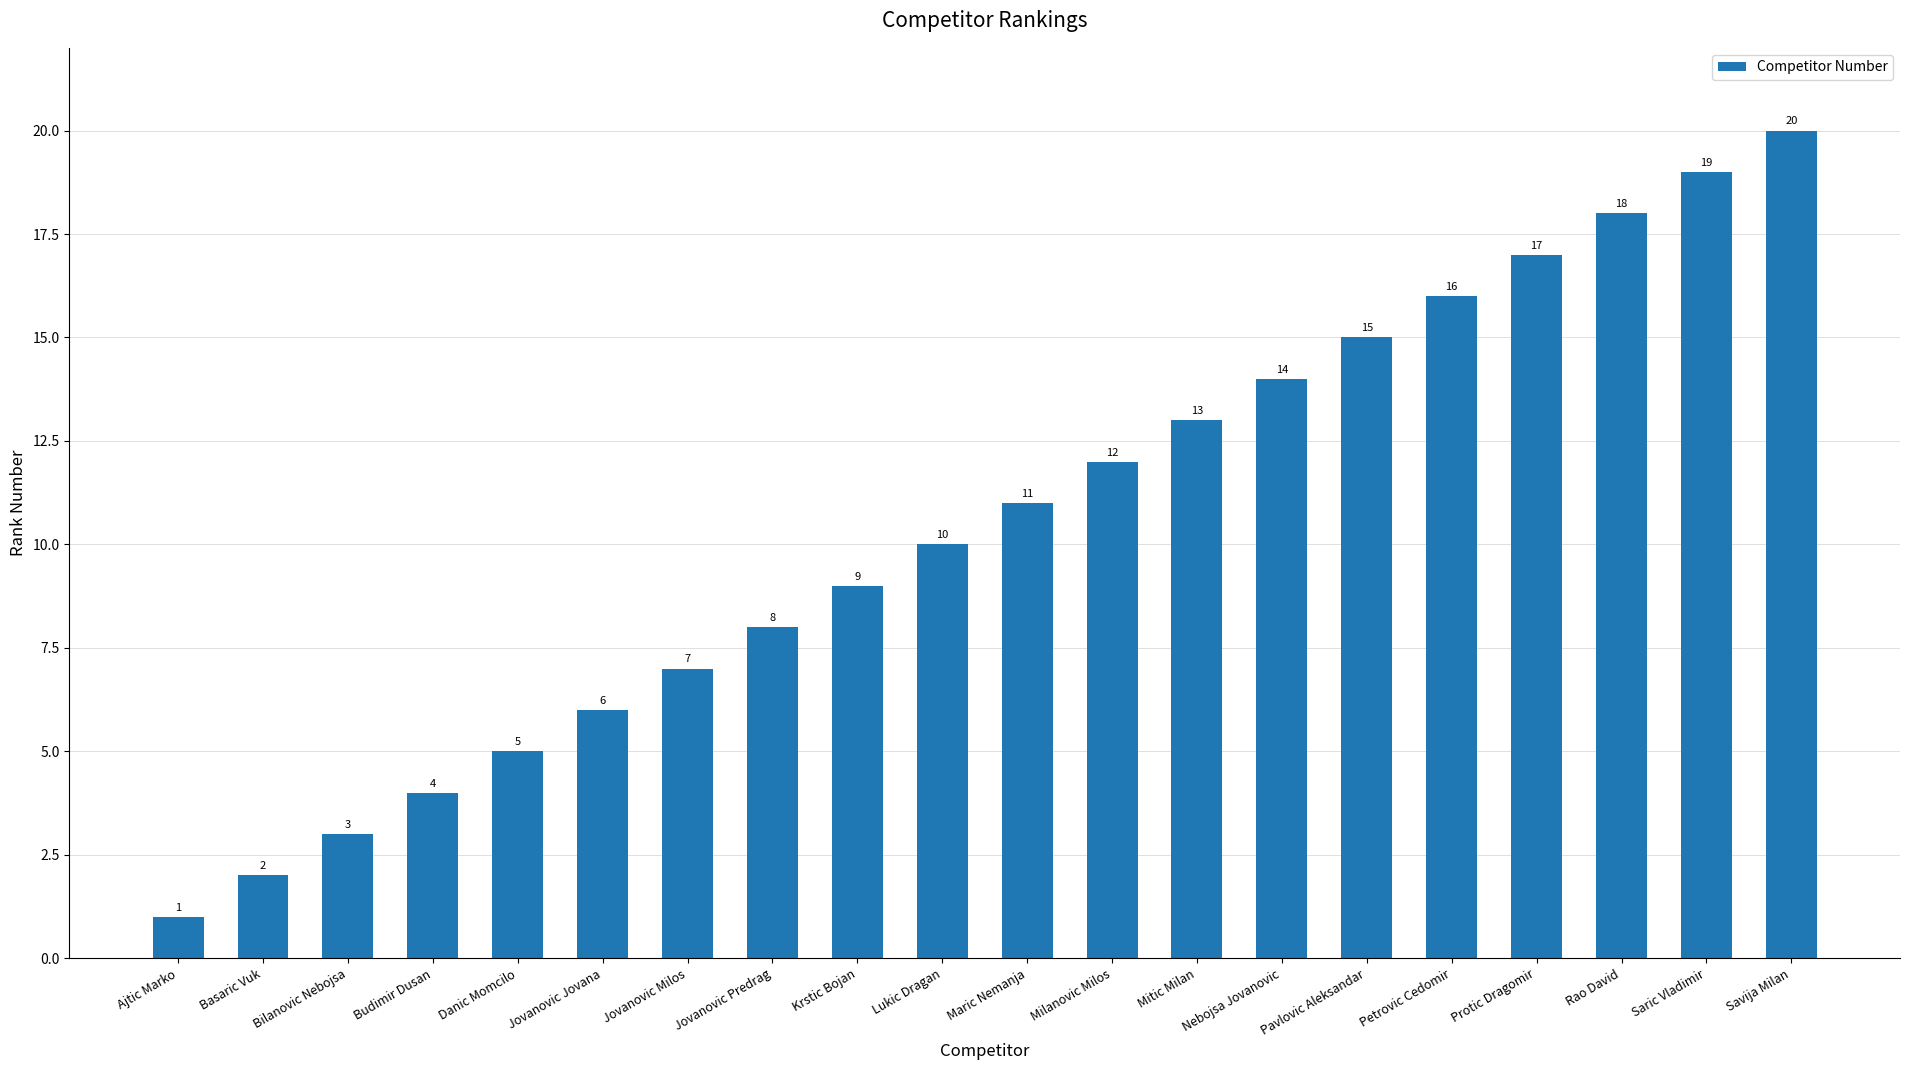

Reading left to right, extract all data points from this chart.

1	2	3	4	5	6	7	8	9	10	11	12	13	14	15	16	17	18	19	20